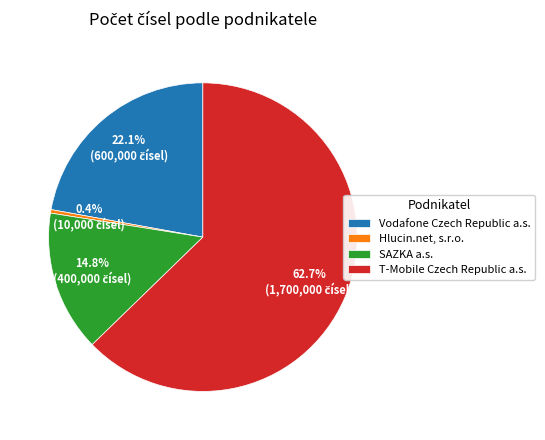

What is the smallest slice in the pie chart?

Hlucin.net, s.r.o.